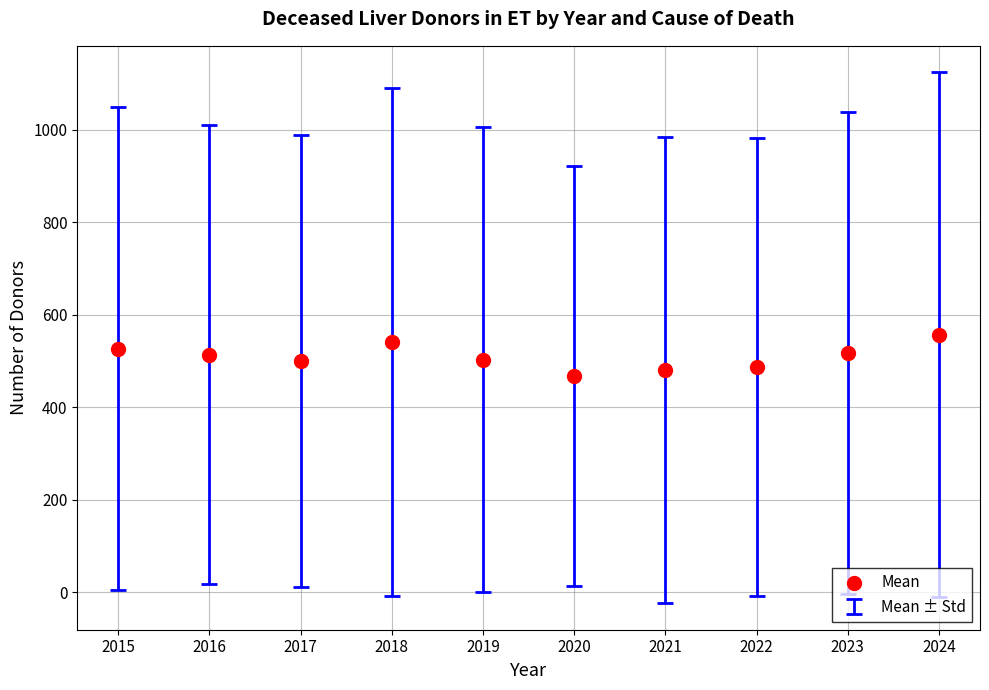

What is the average Y value?

509.1